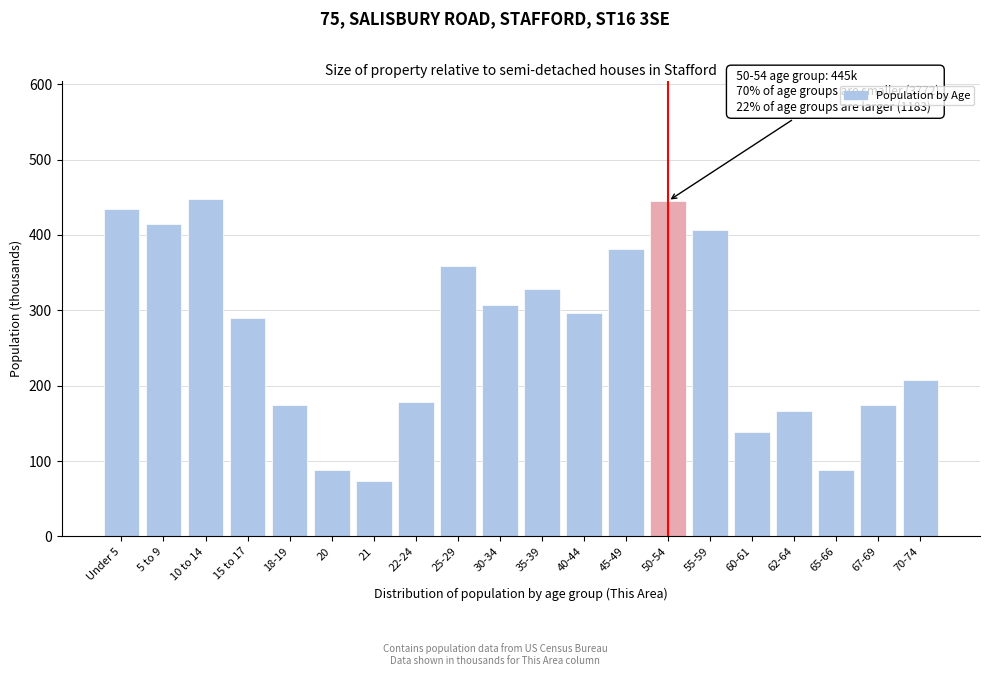

Between 25-29 and 5 to 9, which is larger?

5 to 9